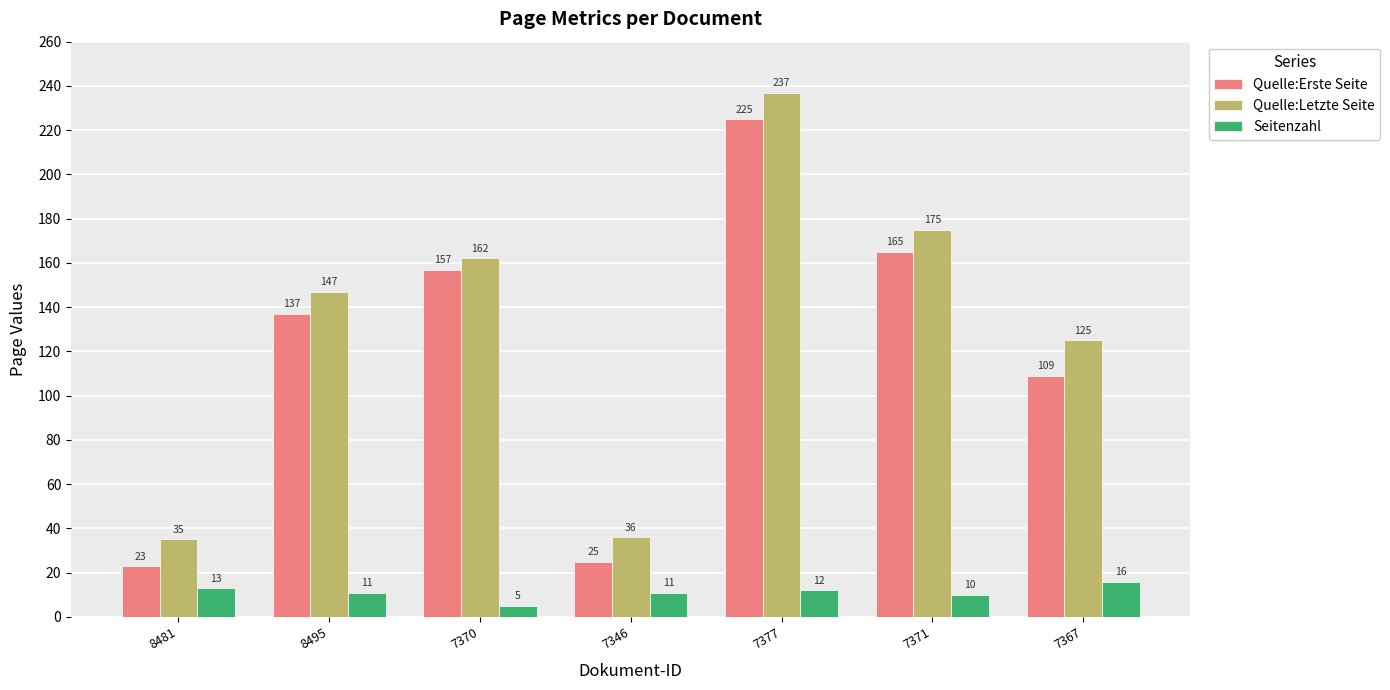

How many bars are there in each group?

3